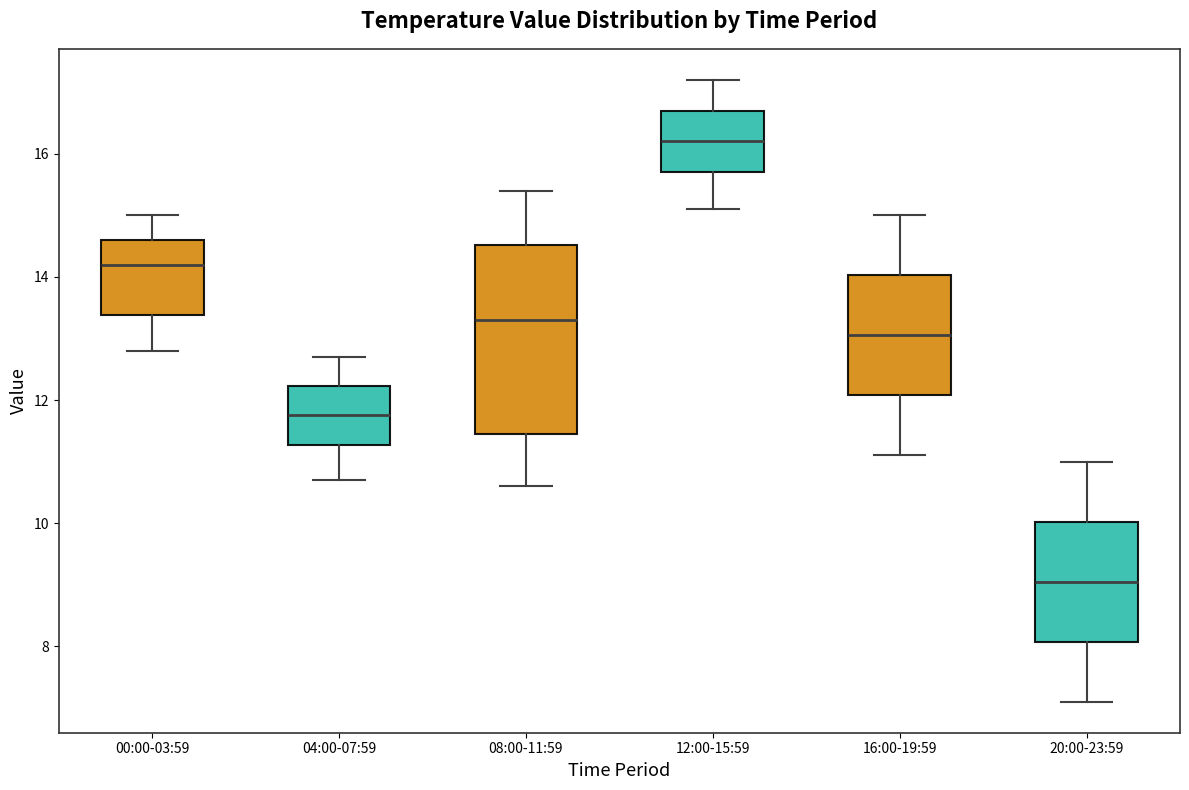

Where is the upper edge of the box for 08:00-11:59 on the y-axis? The values are not printed on the chart, so give them approximately, as read against the axis.

14.6